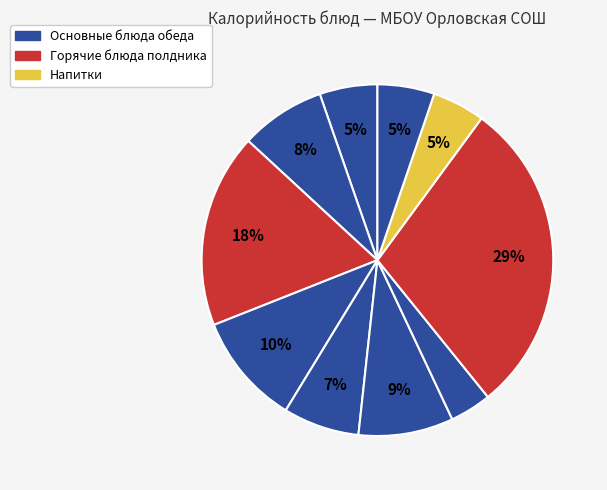

How many segments does this pie chart have?

10